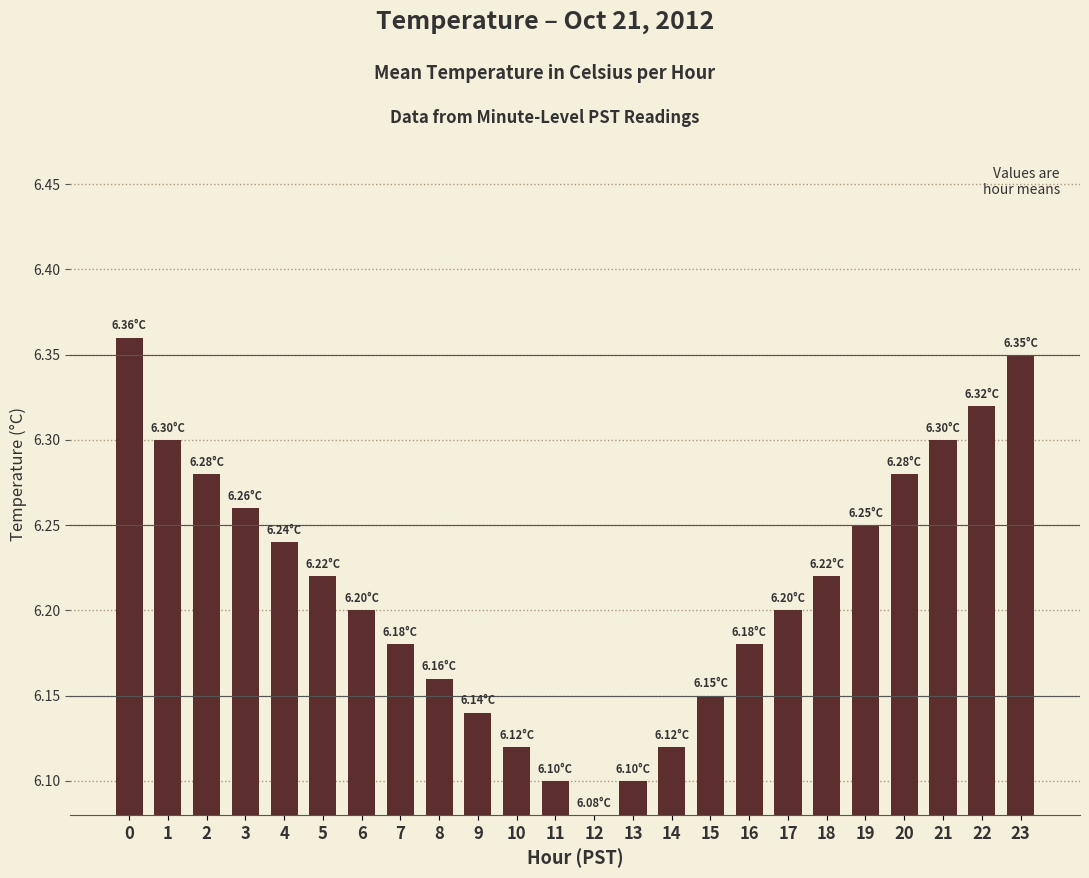

How many values are between 6 and 7?

24